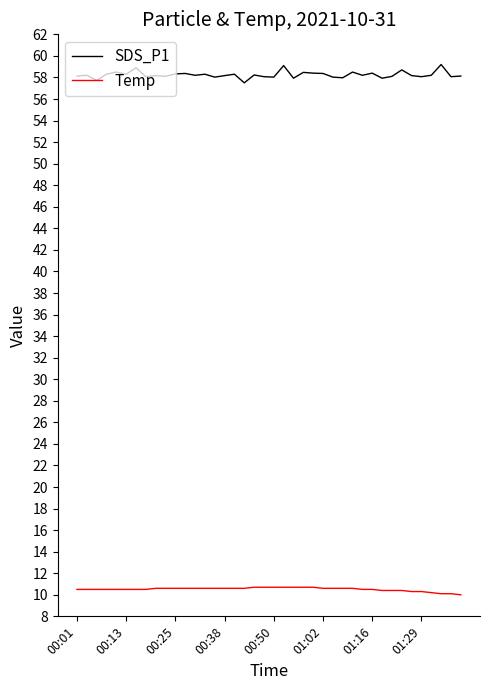

Which series has the largest total across all categories?

SDS_P1